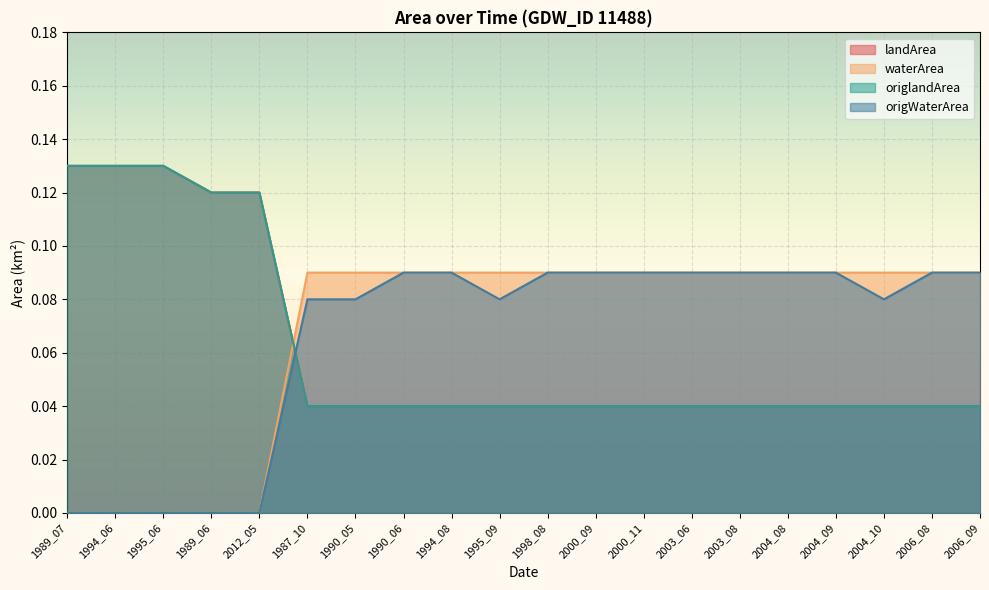

Where do landArea and waterArea first cross each other?

2012_05 and 1987_10